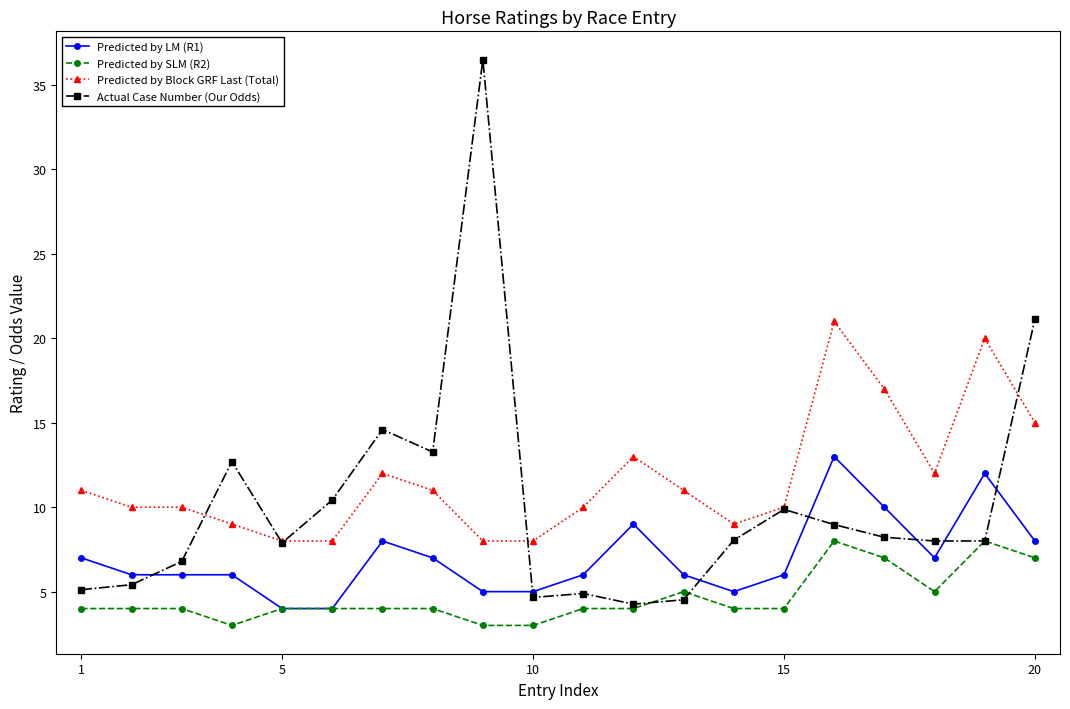

Which series has the largest total across all categories?

Predicted by Block GRF Last (Total)